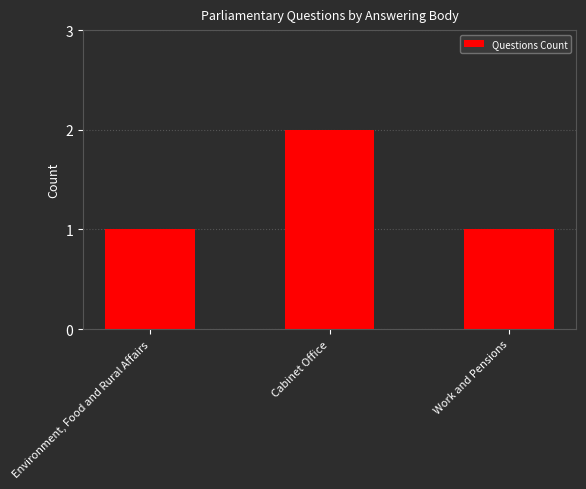

Reading left to right, extract all data points from this chart.

Environment, Food and Rural Affairs=1	Cabinet Office=2	Work and Pensions=1